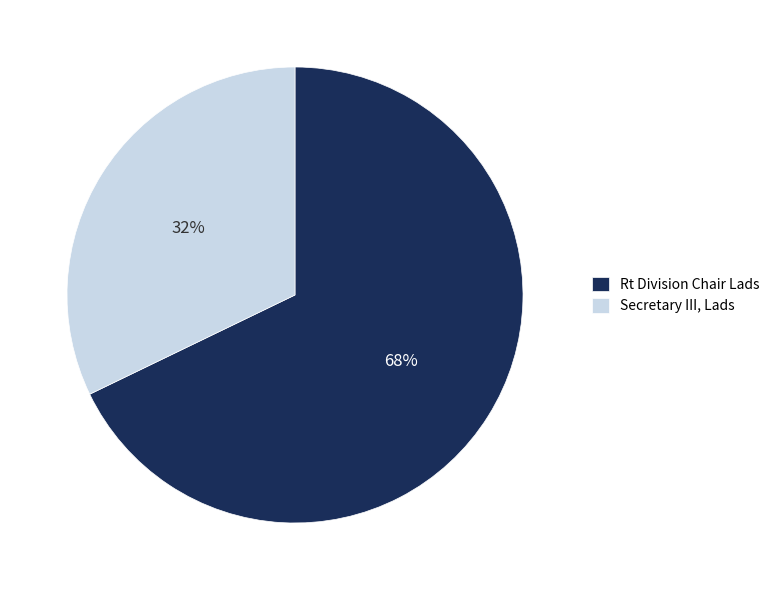

Combined, do Rt Division Chair Lads and Secretary III, Lads account for over 50%?

Yes